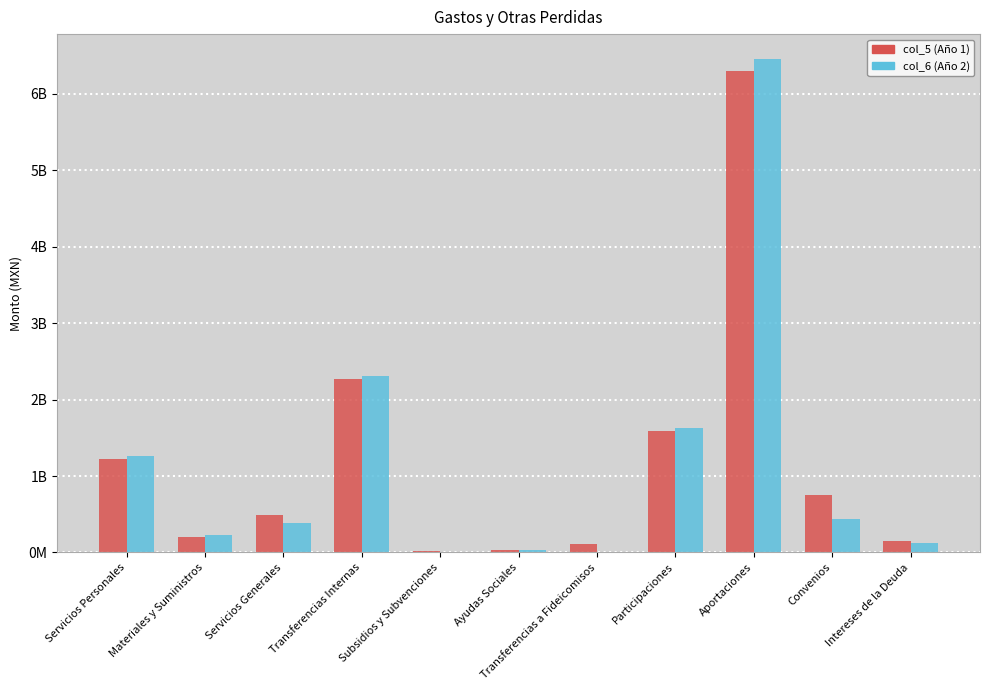

The col_5 series shows 2272100838 at Transferencias Internas. True or false?

True